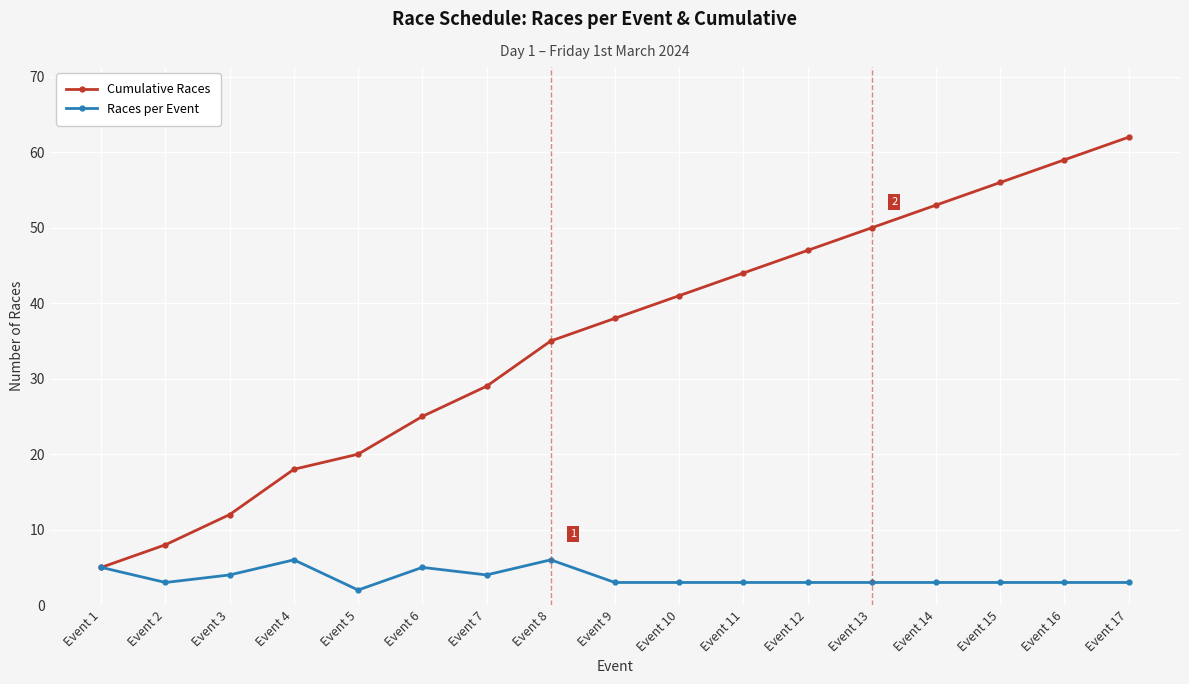

Which series has the largest range (max minus min)?

Cumulative Races